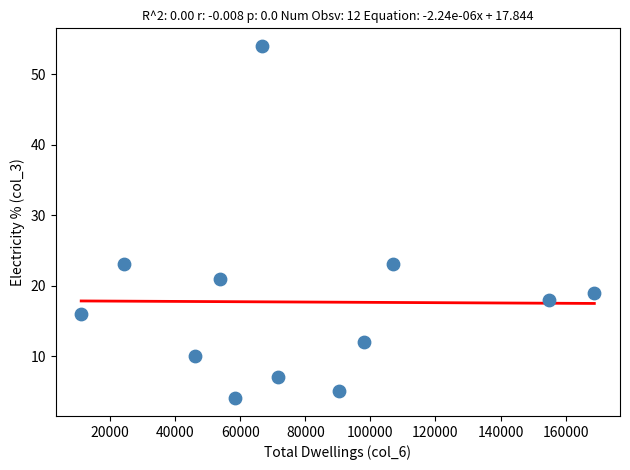

What is the average X value?

79245